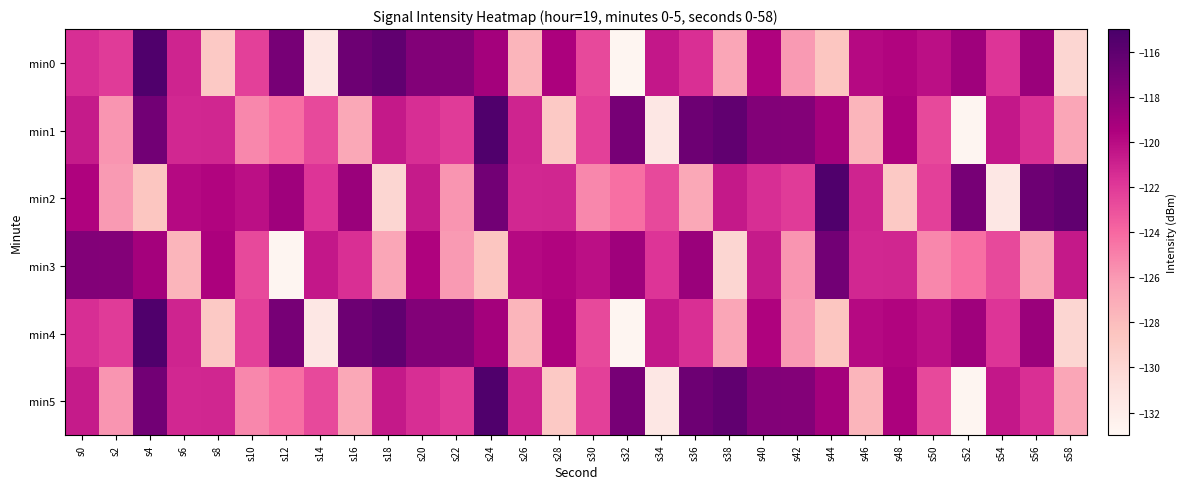

Reading left to right, what are all the values shown in this chart?

min0: s0=-121.5	s2=-122.1	s4=-115.4	s6=-121.1	s8=-128.9	s10=-122.3	s12=-117.1	s14=-131.5	s16=-116.7	s18=-116.2	s20=-117.6	s22=-117.7	s24=-119.1	s26=-127.5	s28=-119.5	s30=-122.7	s32=-132.8	s34=-120.5	s36=-121.6	s38=-126.7	s40=-119.6	s42=-126.1	s44=-128.6	s46=-119.9	s48=-119.7	s50=-120.2	s52=-118.9	s54=-121.8	s56=-118.7	s58=-129.9
min1: s0=-120.6	s2=-125.9	s4=-116.9	s6=-121.2	s8=-121.2	s10=-125.3	s12=-124.3	s14=-122.7	s16=-126.8	s18=-120.6	s20=-121.5	s22=-122.1	s24=-115.4	s26=-121.1	s28=-128.9	s30=-122.3	s32=-117.1	s34=-131.5	s36=-116.7	s38=-116.2	s40=-117.6	s42=-117.7	s44=-119.1	s46=-127.5	s48=-119.5	s50=-122.7	s52=-132.8	s54=-120.5	s56=-121.6	s58=-126.7
min2: s0=-119.6	s2=-126.1	s4=-128.6	s6=-119.9	s8=-119.7	s10=-120.2	s12=-118.9	s14=-121.8	s16=-118.7	s18=-129.9	s20=-120.6	s22=-125.9	s24=-116.9	s26=-121.2	s28=-121.2	s30=-125.3	s32=-124.3	s34=-122.7	s36=-126.8	s38=-120.6	s40=-121.5	s42=-122.1	s44=-115.4	s46=-121.1	s48=-128.9	s50=-122.3	s52=-117.1	s54=-131.5	s56=-116.7	s58=-116.2
min3: s0=-117.6	s2=-117.7	s4=-119.1	s6=-127.5	s8=-119.5	s10=-122.7	s12=-132.8	s14=-120.5	s16=-121.6	s18=-126.7	s20=-119.6	s22=-126.1	s24=-128.6	s26=-119.9	s28=-119.7	s30=-120.2	s32=-118.9	s34=-121.8	s36=-118.7	s38=-129.9	s40=-120.6	s42=-125.9	s44=-116.9	s46=-121.2	s48=-121.2	s50=-125.3	s52=-124.3	s54=-122.7	s56=-126.8	s58=-120.6
min4: s0=-121.5	s2=-122.1	s4=-115.4	s6=-121.1	s8=-128.9	s10=-122.3	s12=-117.1	s14=-131.5	s16=-116.7	s18=-116.2	s20=-117.6	s22=-117.7	s24=-119.1	s26=-127.5	s28=-119.5	s30=-122.7	s32=-132.8	s34=-120.5	s36=-121.6	s38=-126.7	s40=-119.6	s42=-126.1	s44=-128.6	s46=-119.9	s48=-119.7	s50=-120.2	s52=-118.9	s54=-121.8	s56=-118.7	s58=-129.9
min5: s0=-120.6	s2=-125.9	s4=-116.9	s6=-121.2	s8=-121.2	s10=-125.3	s12=-124.3	s14=-122.7	s16=-126.8	s18=-120.6	s20=-121.5	s22=-122.1	s24=-115.4	s26=-121.1	s28=-128.9	s30=-122.3	s32=-117.1	s34=-131.5	s36=-116.7	s38=-116.2	s40=-117.6	s42=-117.7	s44=-119.1	s46=-127.5	s48=-119.5	s50=-122.7	s52=-132.8	s54=-120.5	s56=-121.6	s58=-126.7